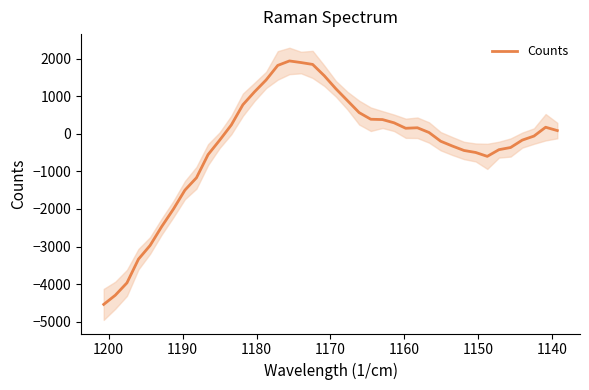

How many negative values are there?

20